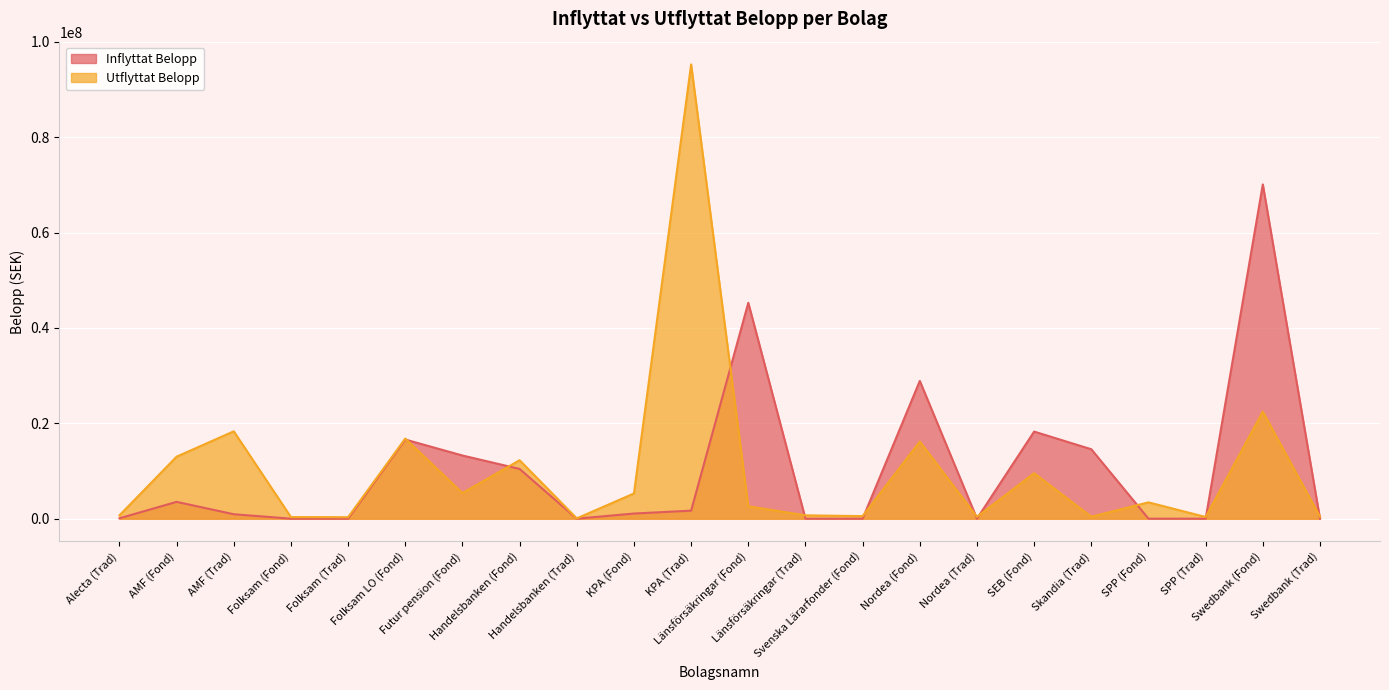

The Inflyttat Belopp series shows 18260982.9 at SEB (Fond). True or false?

True